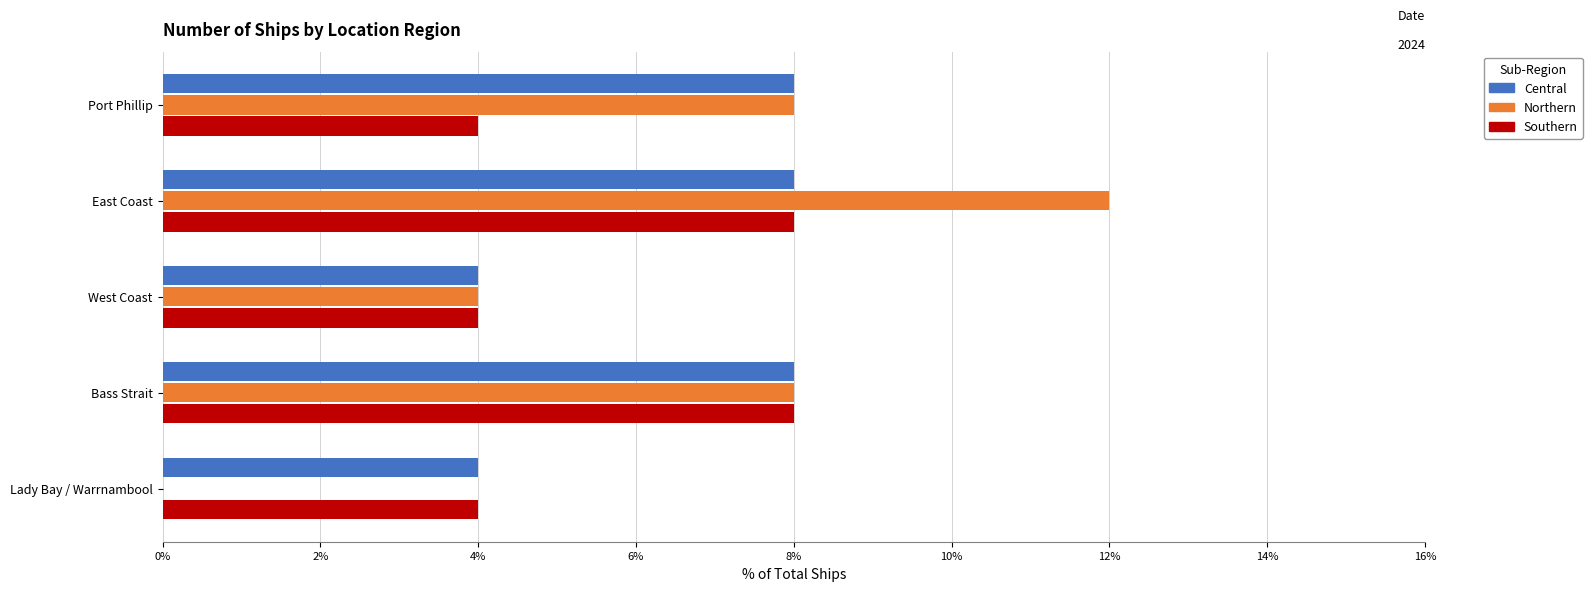

At which category is the sum across all series the highest?

East Coast